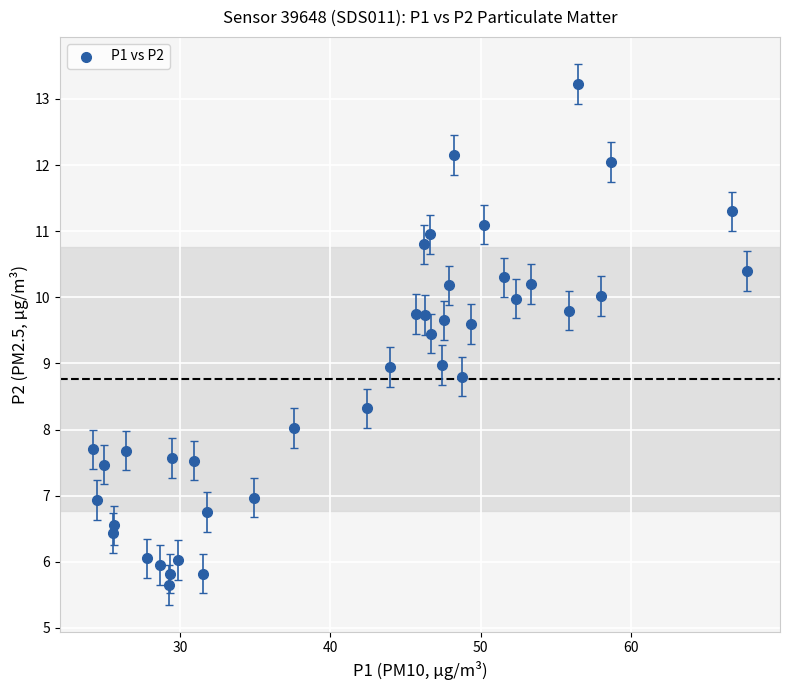

What is the range of Y values (max minus min)?

7.6